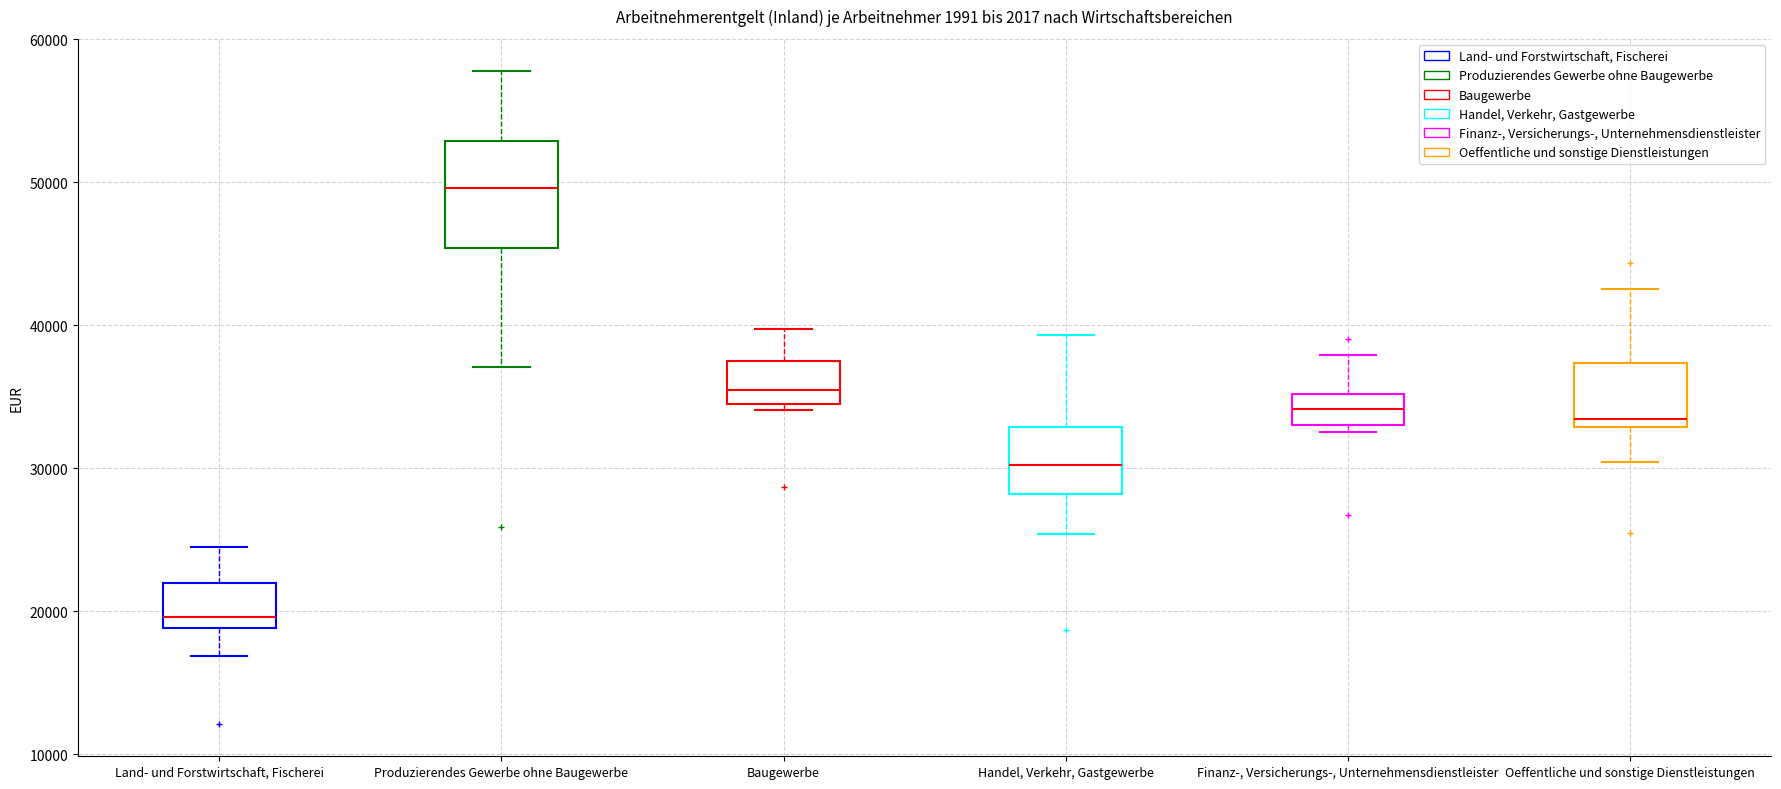

Which box is the tallest, from its lower edge to its upper edge?

Produzierendes Gewerbe ohne Baugewerbe